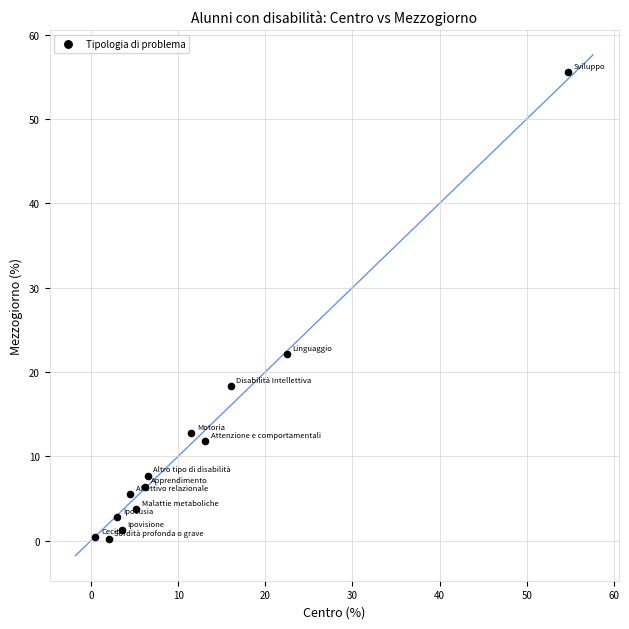

What is the range of X values (max minus min)?

54.2